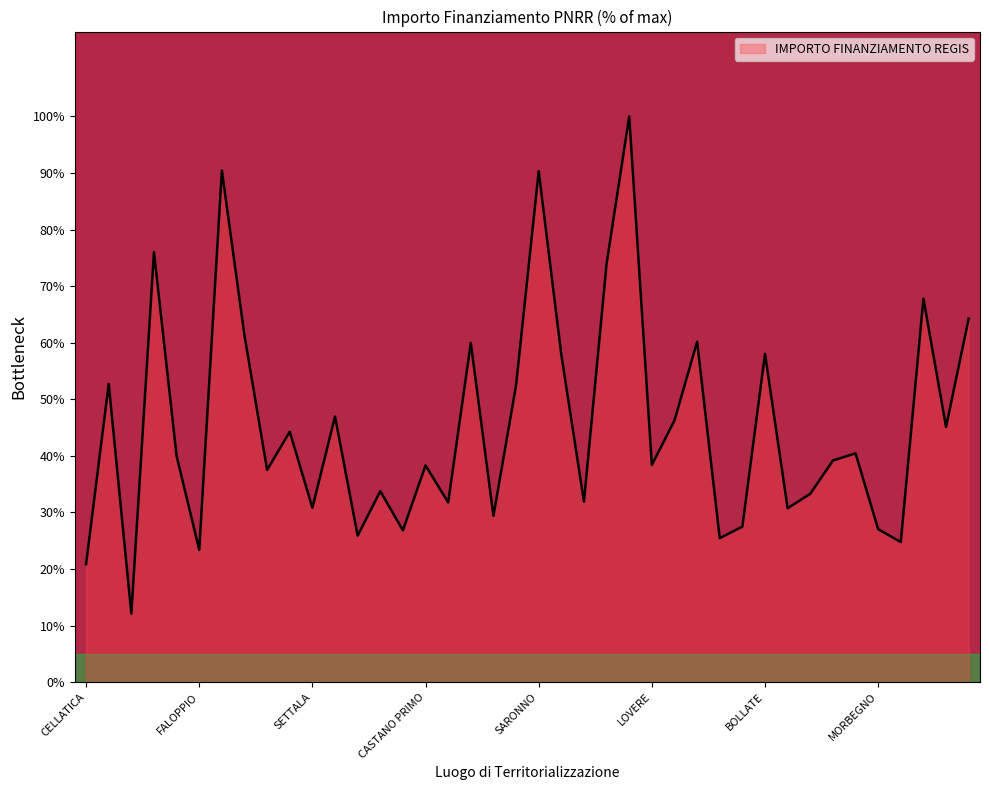

What is the smallest value displayed?

12.1